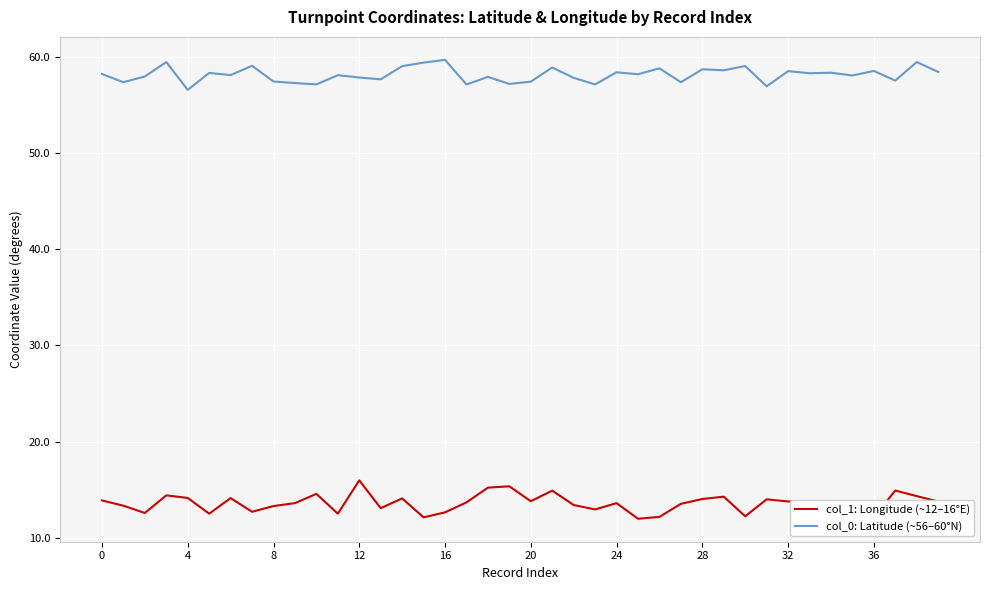

What is the difference between the maximum and minimum values in the col_1: Longitude (~12–16°E) series?

4.0